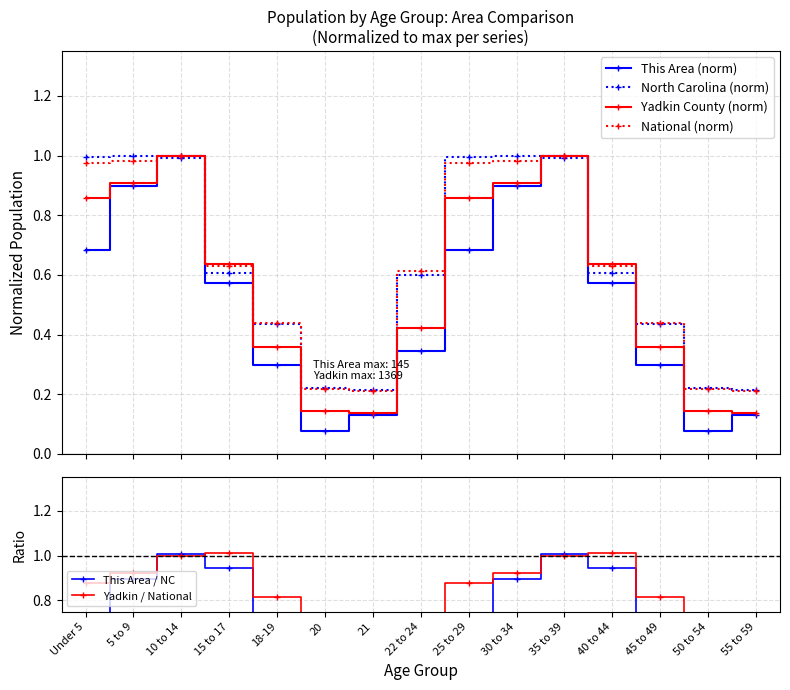

What is the difference between the maximum and second lowest values in the This Area / NC series?

0.7